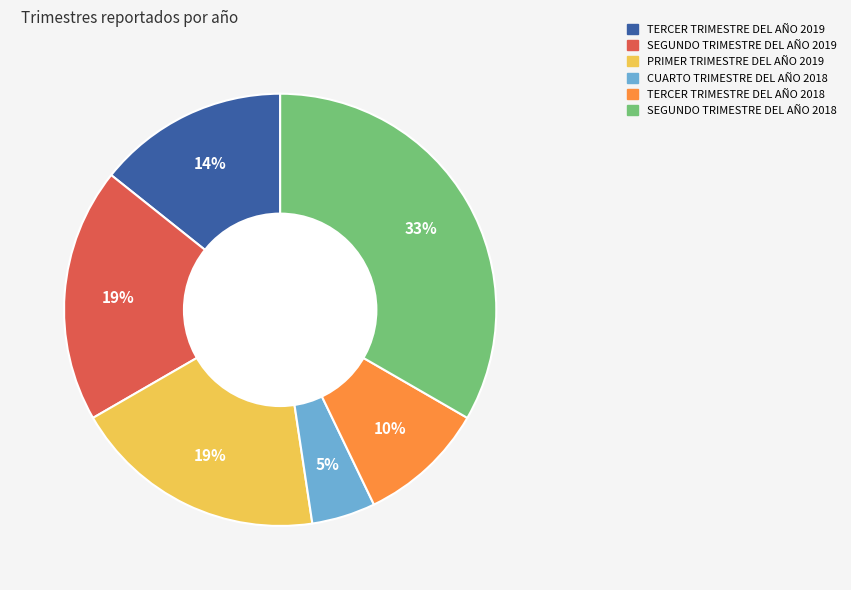

To the nearest percent, what percentage of the pie is CUARTO TRIMESTRE DEL AÑO 2018?

5%